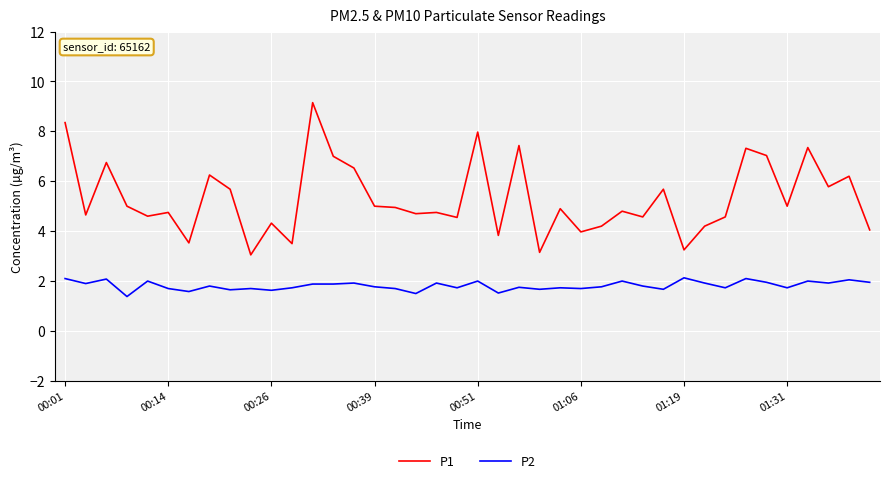

True or false: P2 and P1 cross at least once.

False